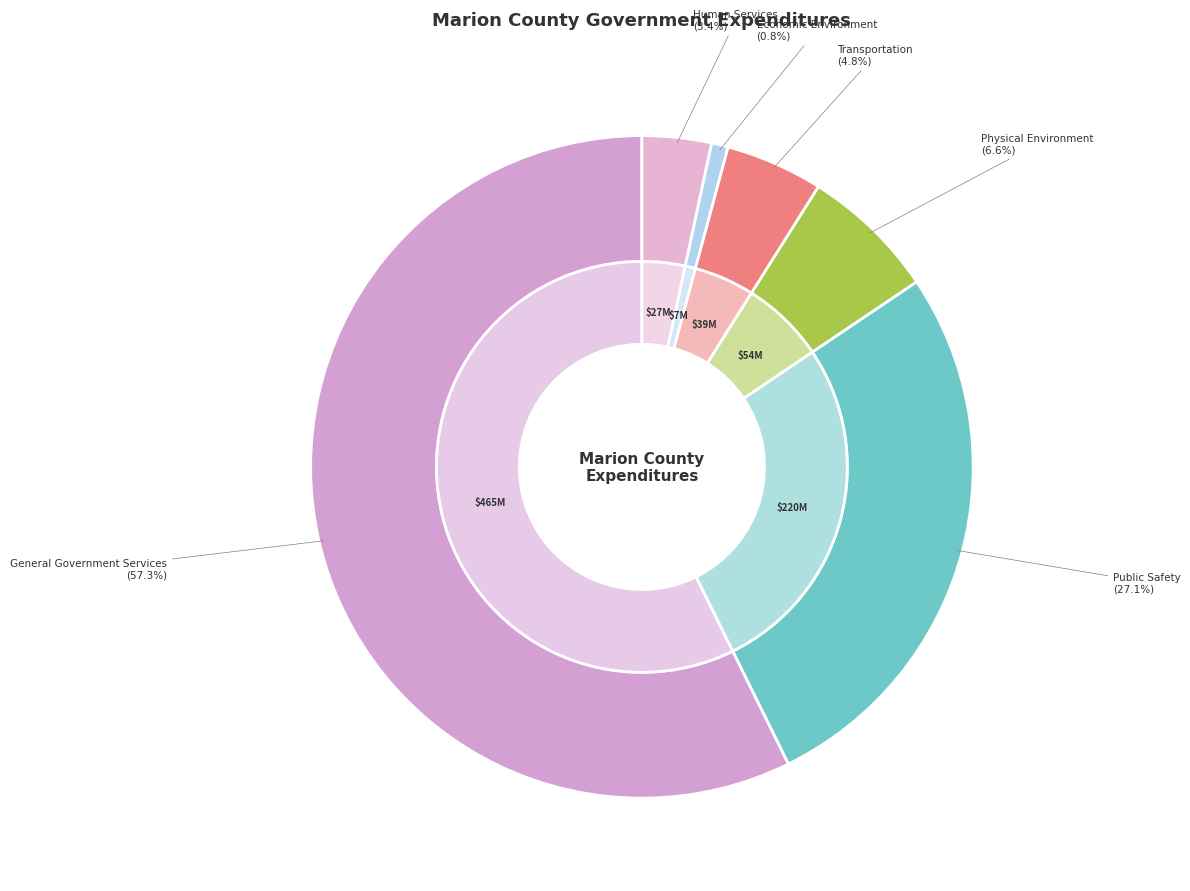

Approximately how many times larger is the value at Public Safety compared to Human Services?

8.0